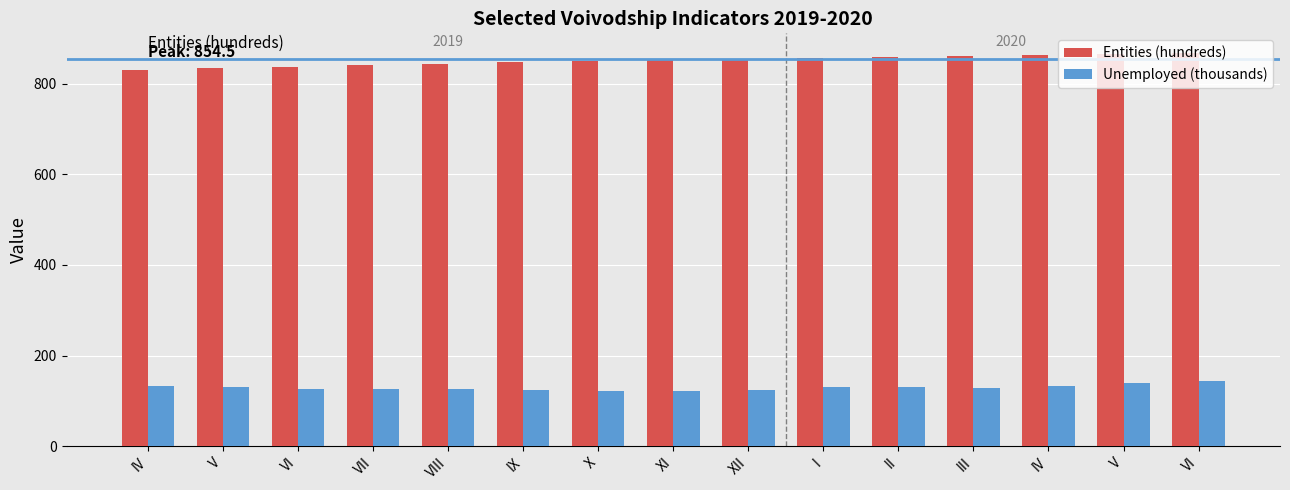

True or false: Entities (hundreds) has a value of 830.0 at IV.

True